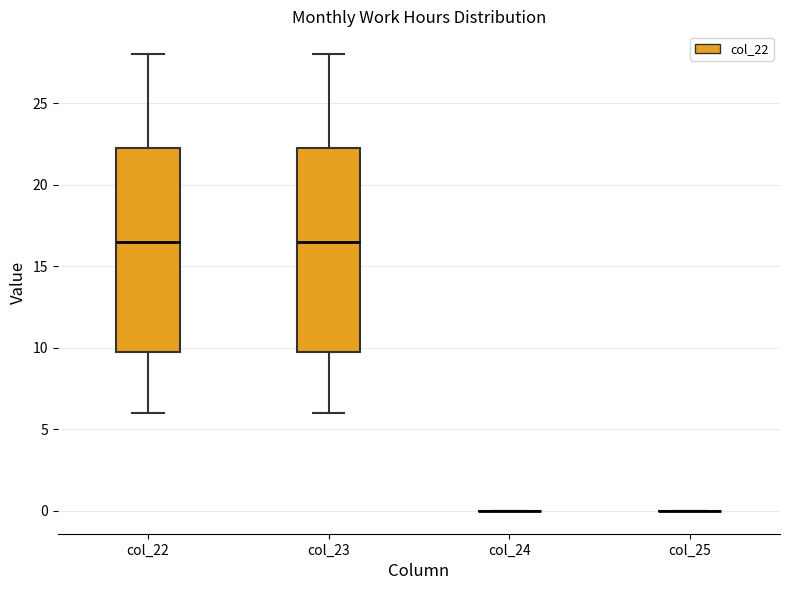

Reading left to right, transcribe this box plot: for each box, give where its median line is, the range the box spans, and where its two whiskers end, as read against the y-axis. The values are not printed on the chart, so give them approximately, as read against the axis.

col_22: median 16.5, box 10.0 to 22.5, whiskers 6.0 to 28.0
col_23: median 16.5, box 10.0 to 22.5, whiskers 6.0 to 28.0
col_24: box collapsed to a line at 0.0, whiskers 0.0 to 0.0
col_25: box collapsed to a line at 0.0, whiskers 0.0 to 0.0